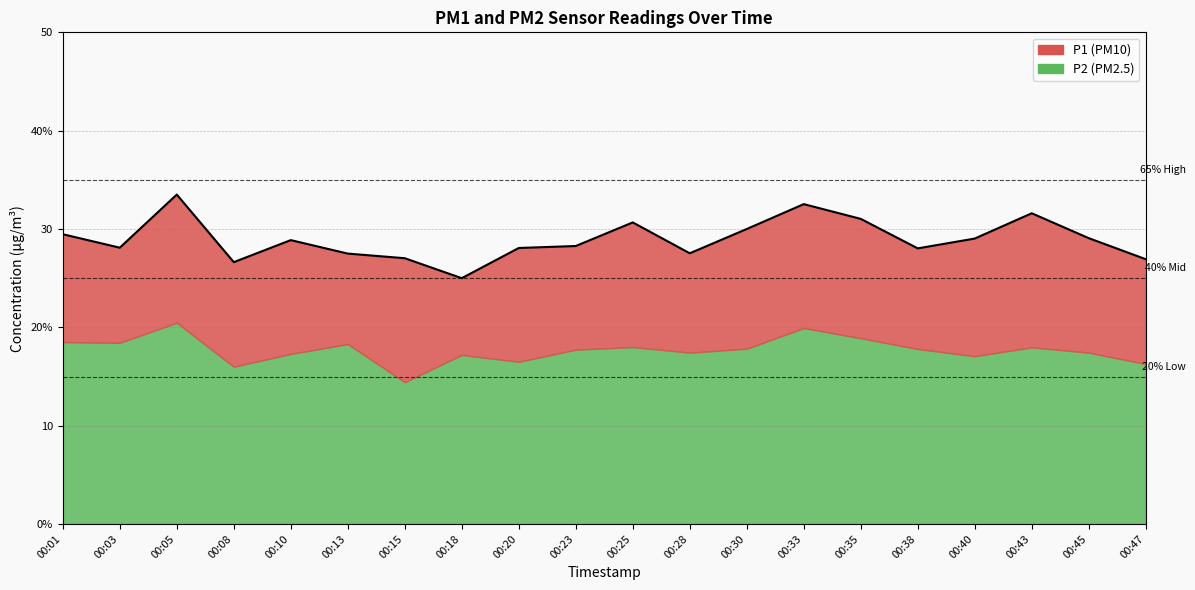

What is the difference between the second highest and second lowest values?

5.9